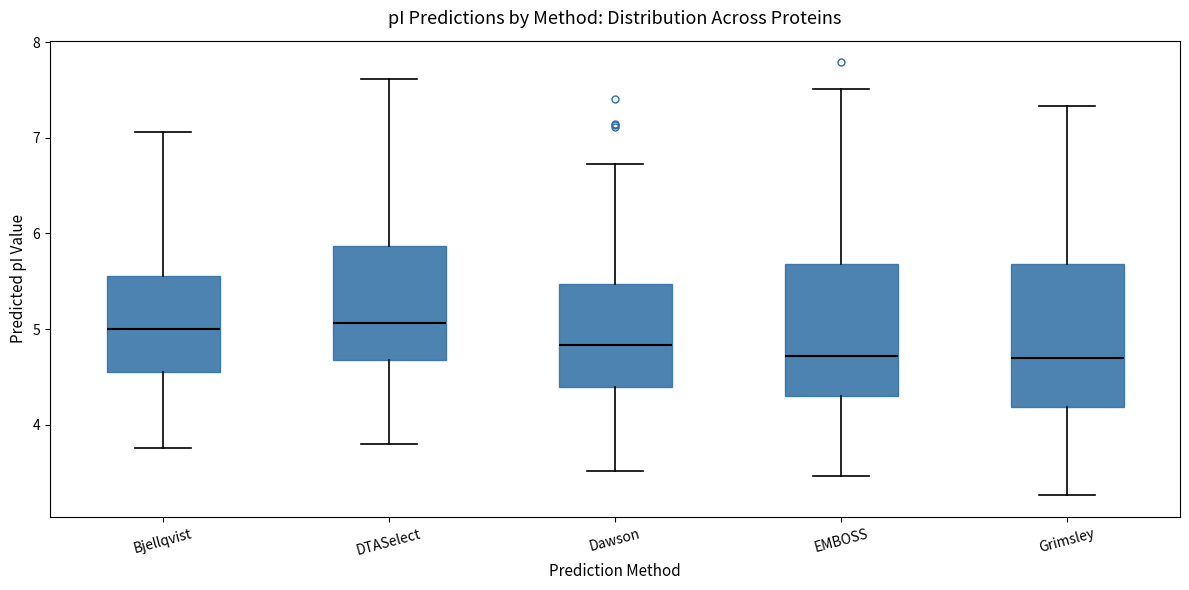

Reading left to right, read every box against the y-axis: the position of its median line, the range the box covers, and the ends of its whiskers. The values are not printed on the chart, so give them approximately, as read against the axis.

Bjellqvist: median 5.0, box 4.6 to 5.6, whiskers 3.8 to 7.1
DTASelect: median 5.1, box 4.7 to 5.9, whiskers 3.8 to 7.6
Dawson: median 4.8, box 4.4 to 5.5, whiskers 3.5 to 6.7
EMBOSS: median 4.7, box 4.3 to 5.7, whiskers 3.5 to 7.5
Grimsley: median 4.7, box 4.2 to 5.7, whiskers 3.3 to 7.3